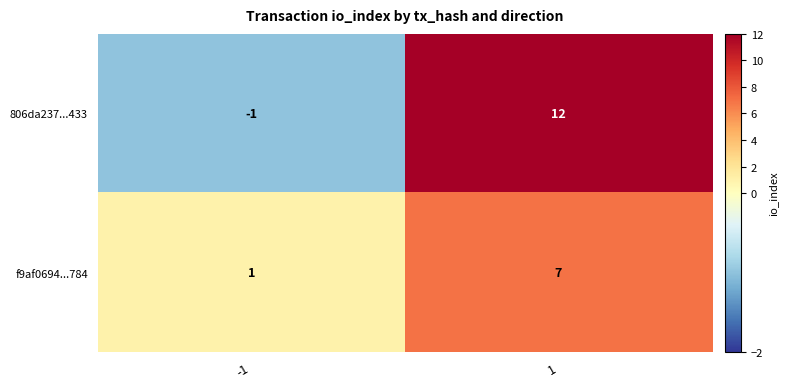

Rank the series by their maximum value, from highest to lowest.

806da237...433, f9af0694...784